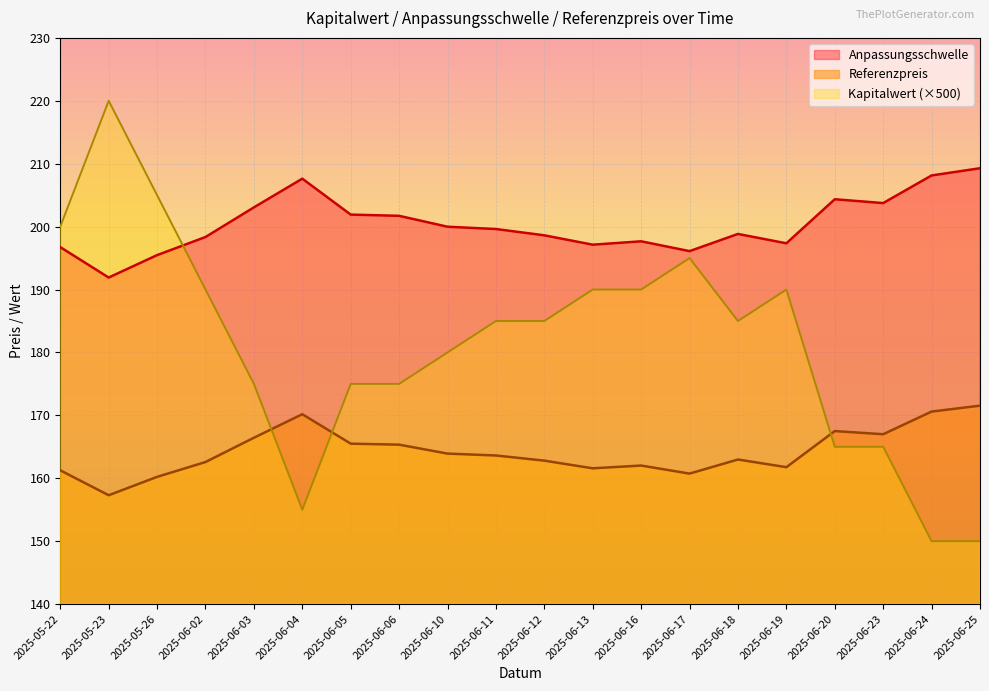

How many lines are shown in the chart?

3